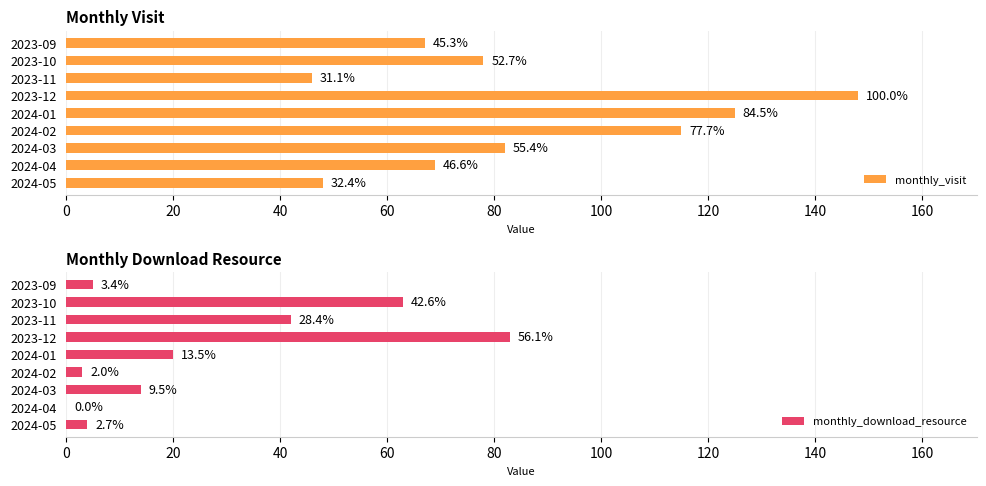

The value of monthly_visit at 2024-01 is 30. True or false?

False